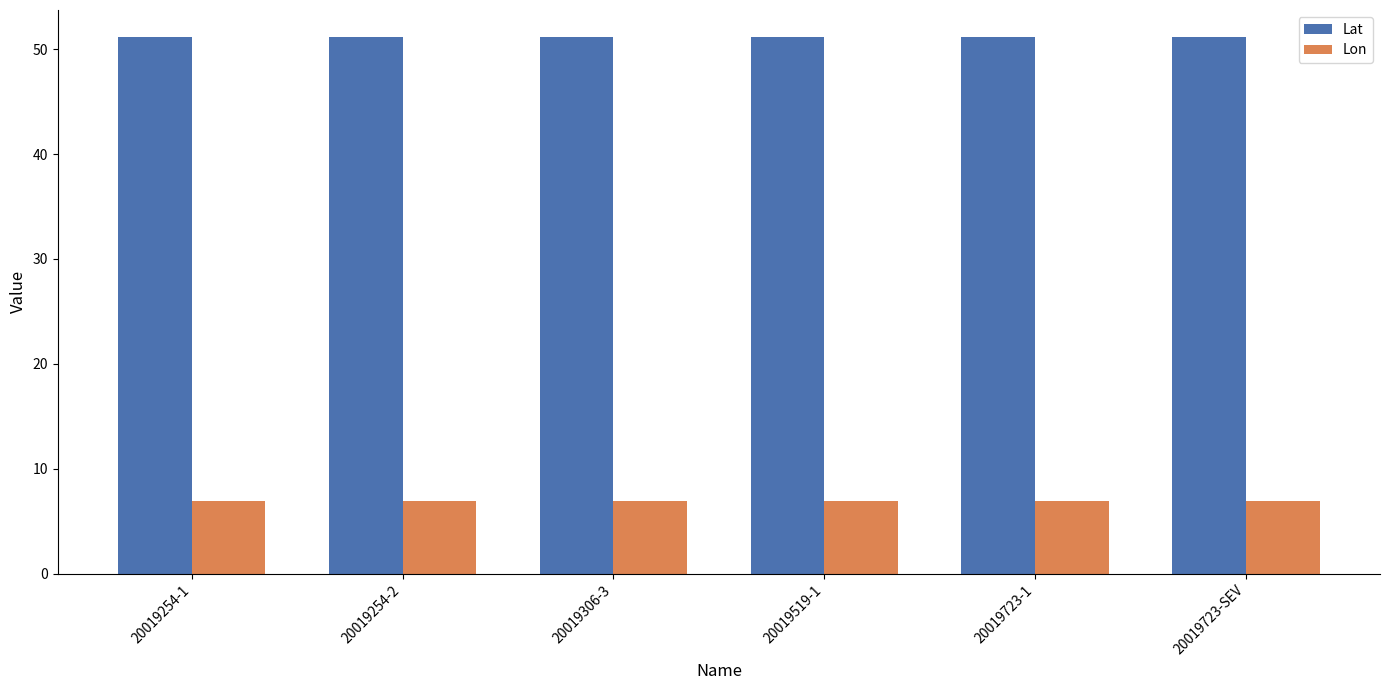

What position from the right is 20019254-2?

5